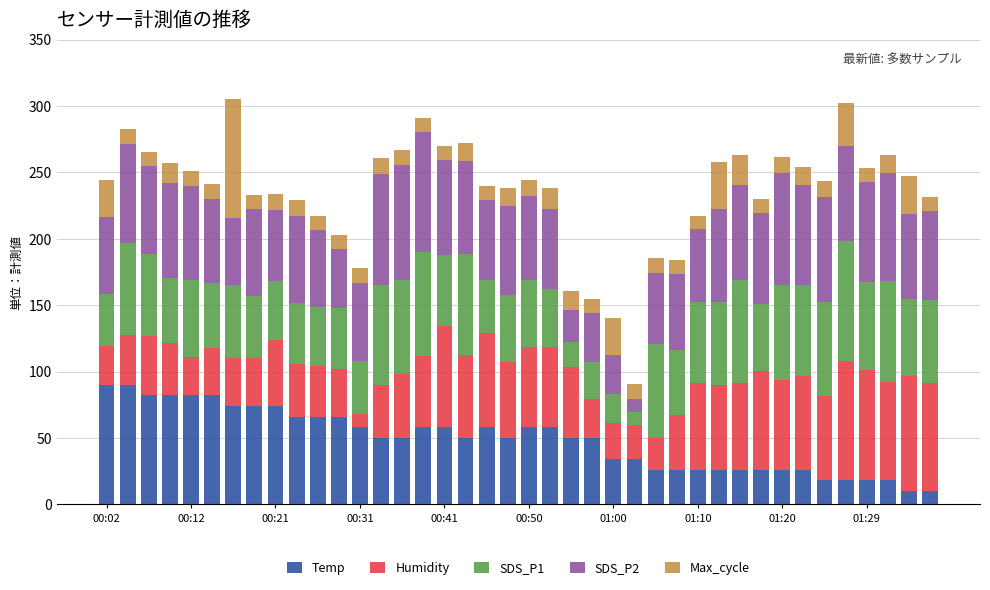

What is the minimum value for Temp?

10.0